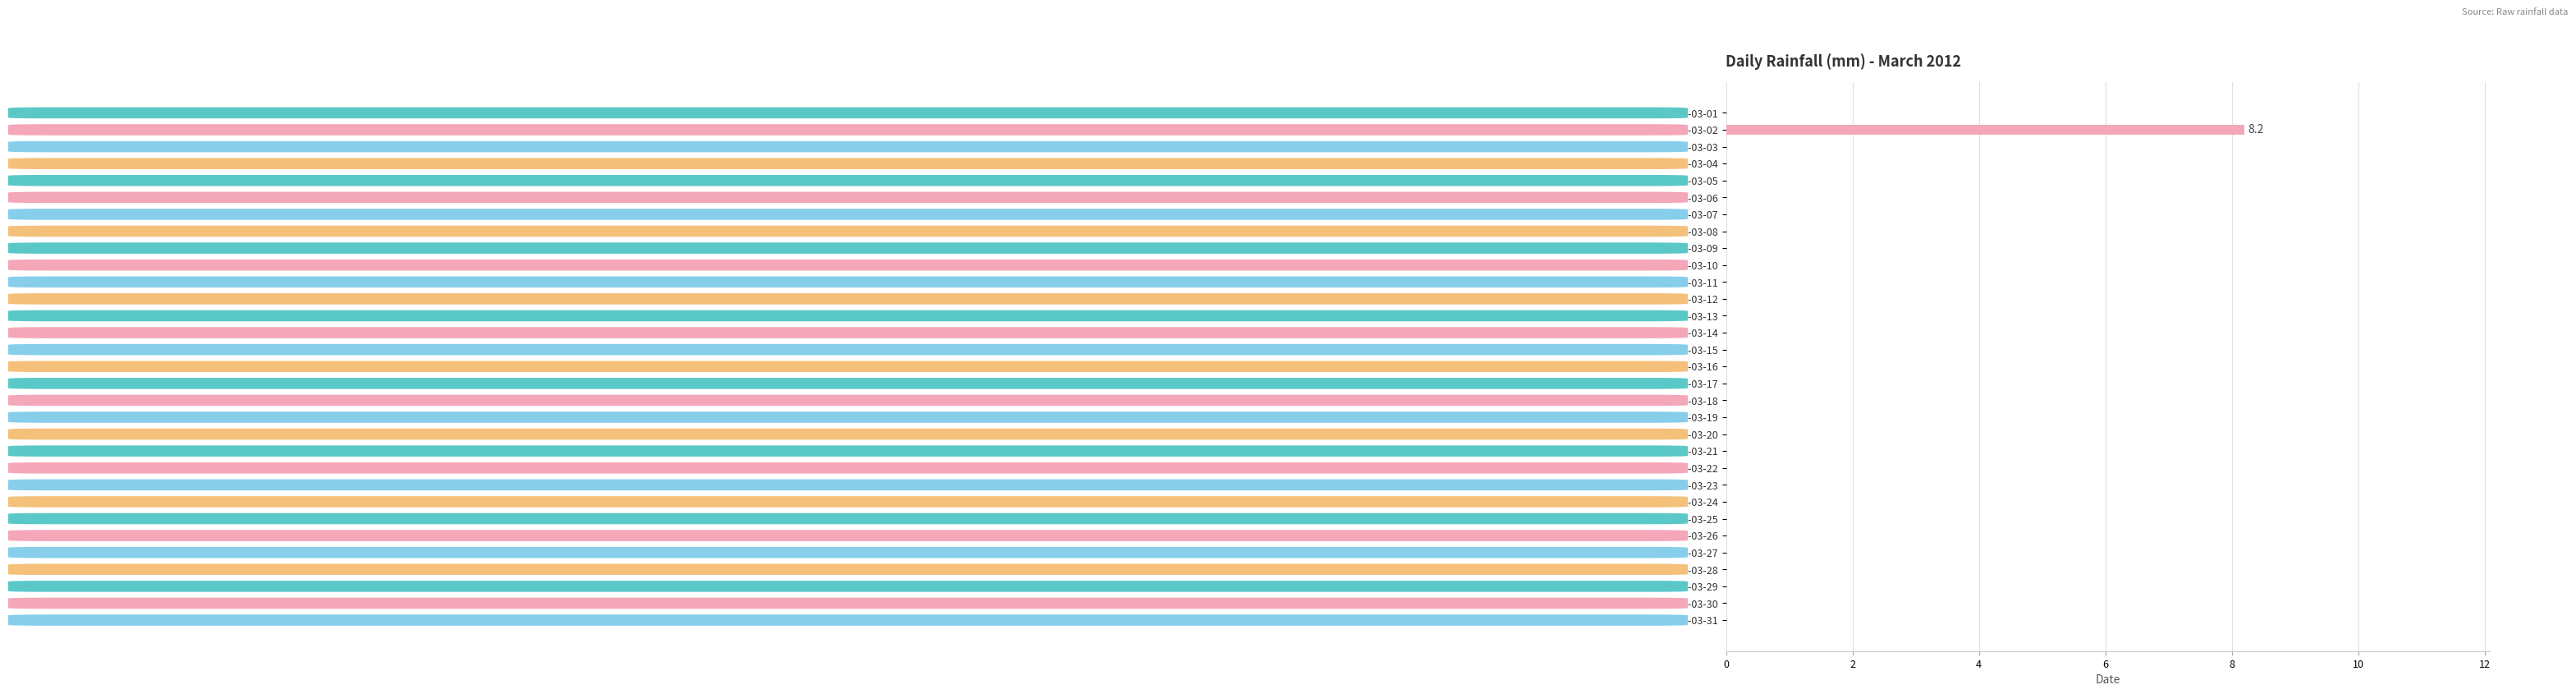

What is the sum of all values?

8.2